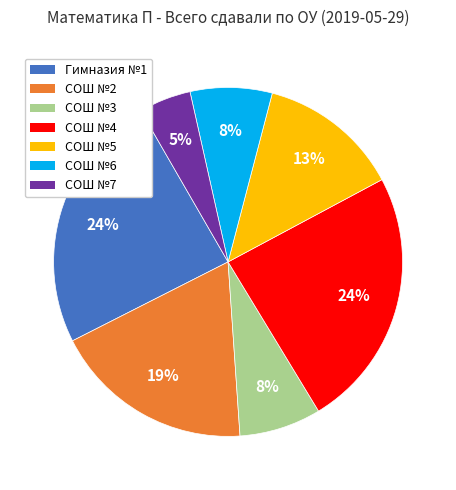

Approximately how many times larger is the value at СОШ №7 compared to СОШ №4?

0.2